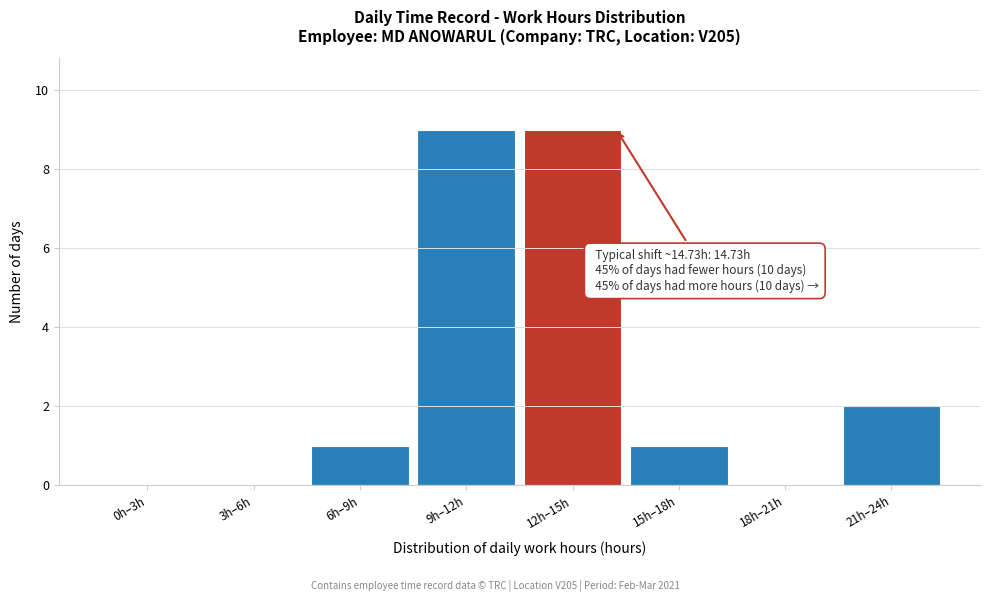

Reading left to right, list all the values displayed in this chart.

0h–3h=0	3h–6h=0	6h–9h=1	9h–12h=9	12h–15h=9	15h–18h=1	18h–21h=0	21h–24h=2